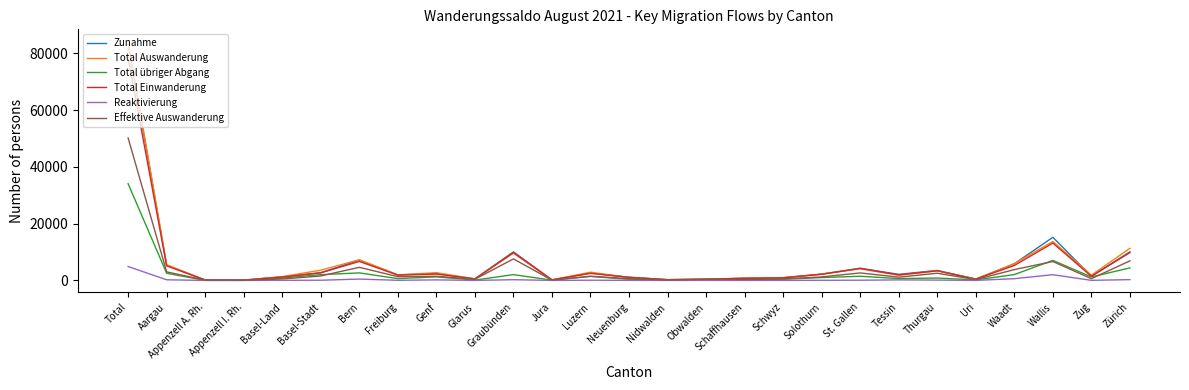

What is the total value across all series at Total?

335116